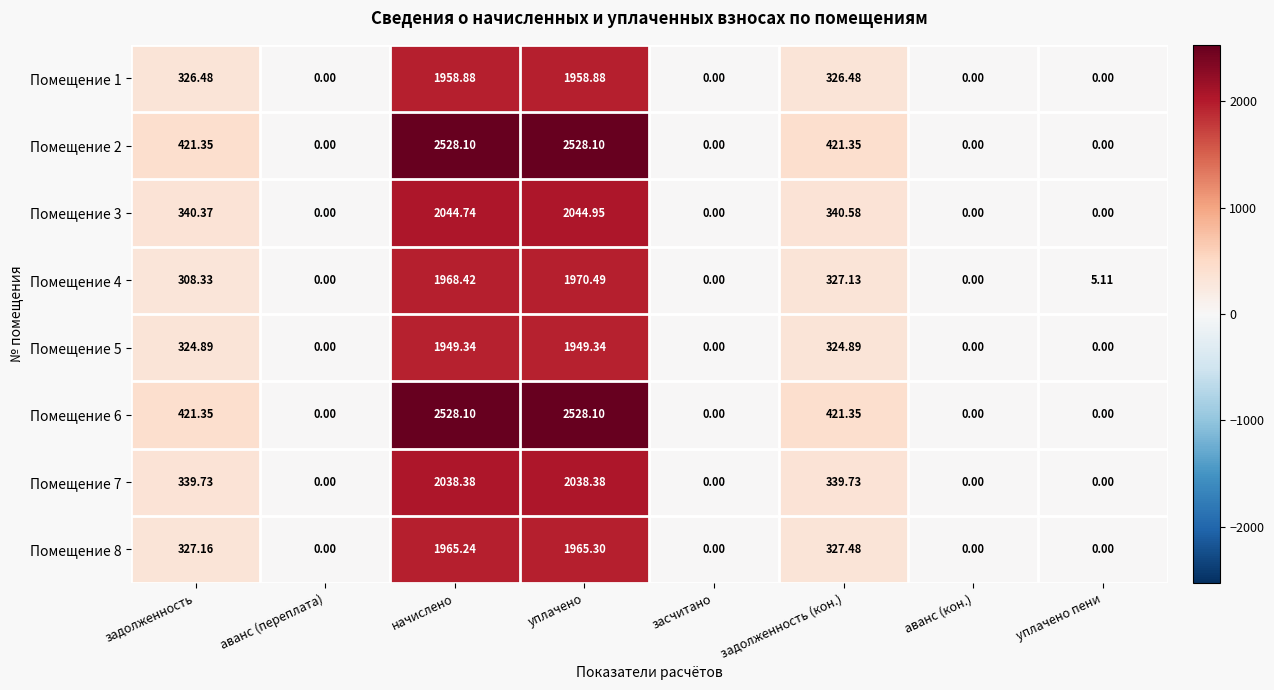

Count the number of categories in the chart.

8